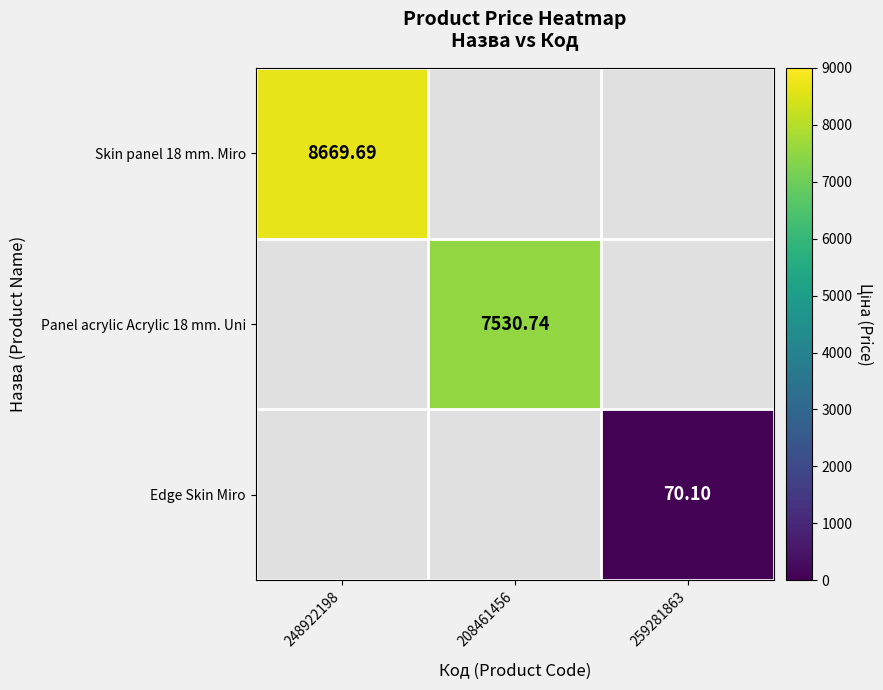

Which series has the largest range (max minus min)?

Skin panel 18 mm. Miro